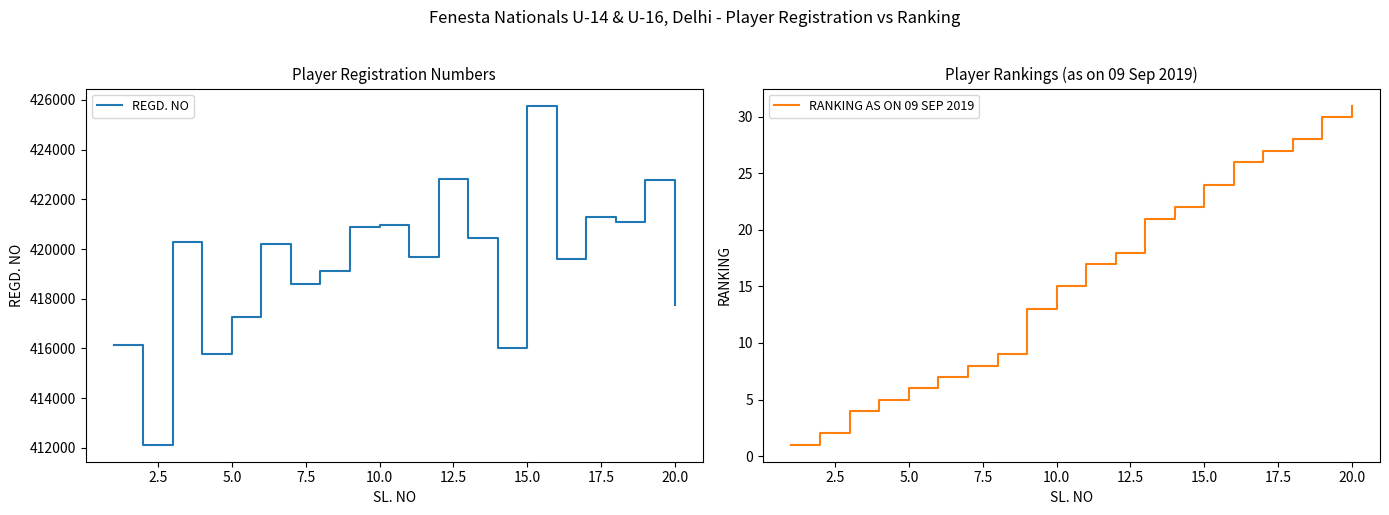

The value of RANKING AS ON 09 SEP 2019 at 5.0 is 3. True or false?

False